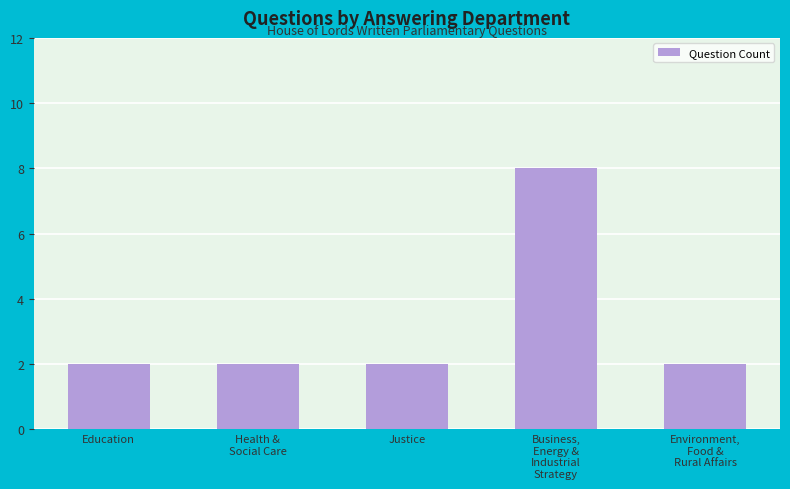

Count the number of data series in this chart.

1